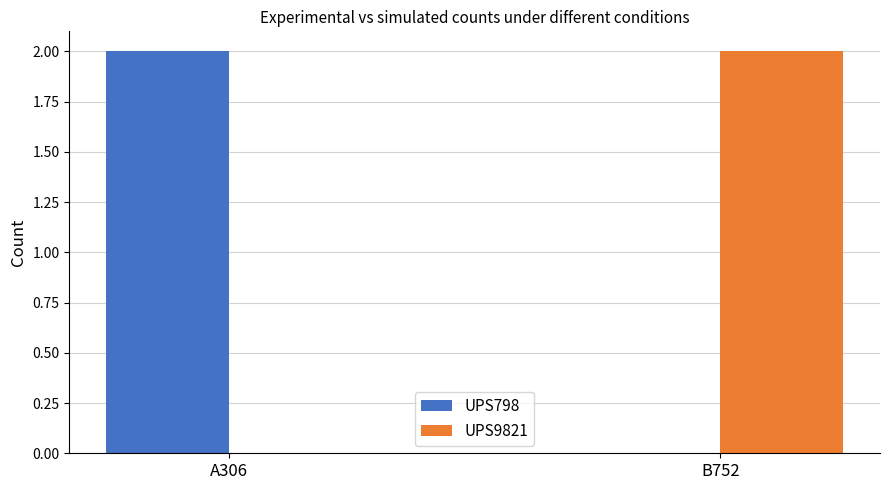

How many series are shown in this chart?

2